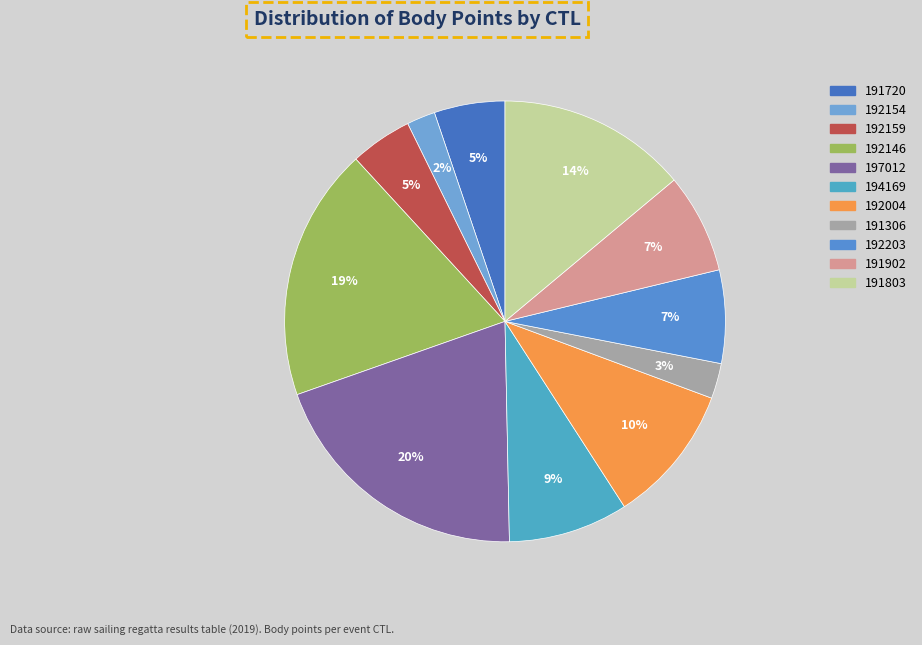

To the nearest percent, what is the average slice percentage?

9%